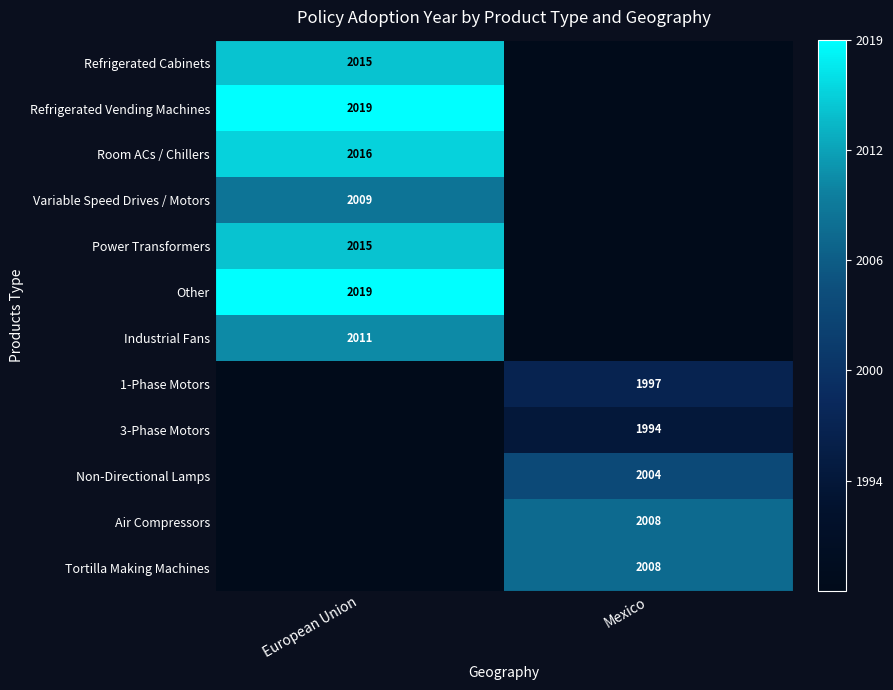

The 3-Phase Motors series shows -1.8 at Mexico. True or false?

False